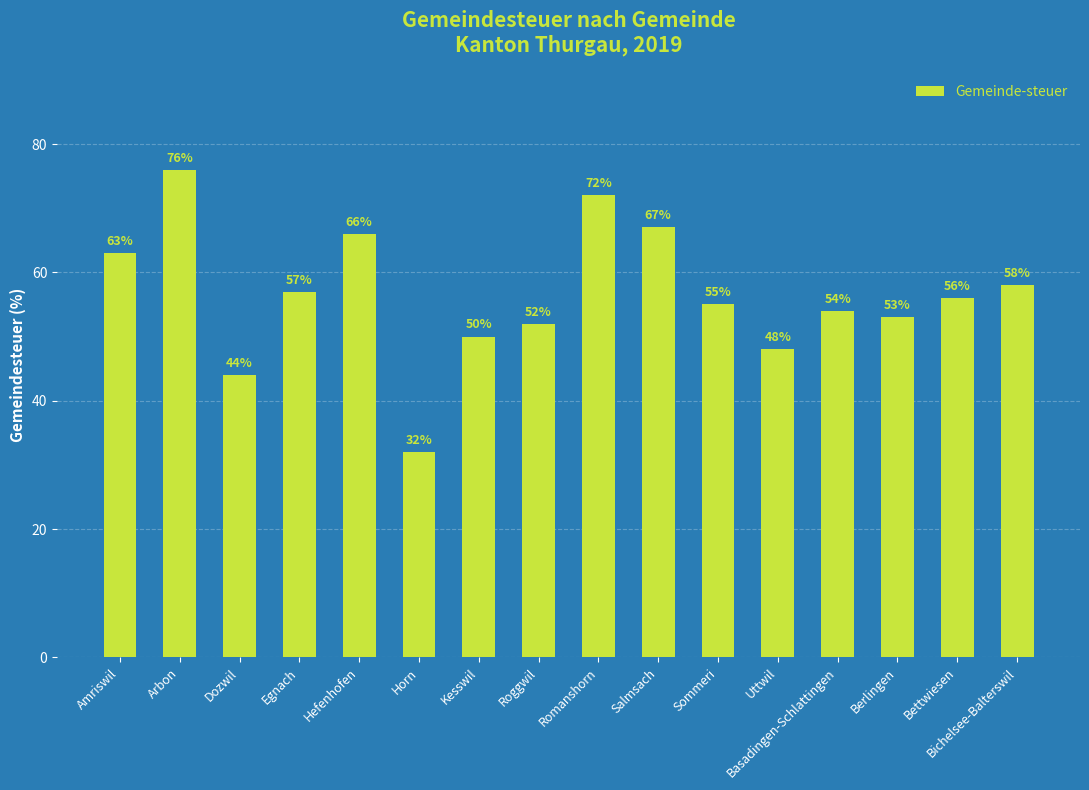

Reading left to right, extract all data points from this chart.

63	76	44	57	66	32	50	52	72	67	55	48	54	53	56	58